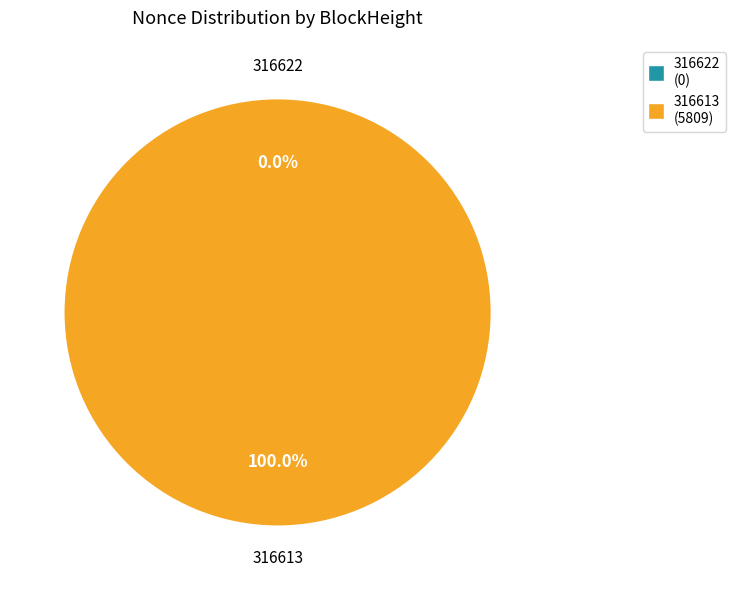

Which has a higher value, 316613 or 316622?

316613